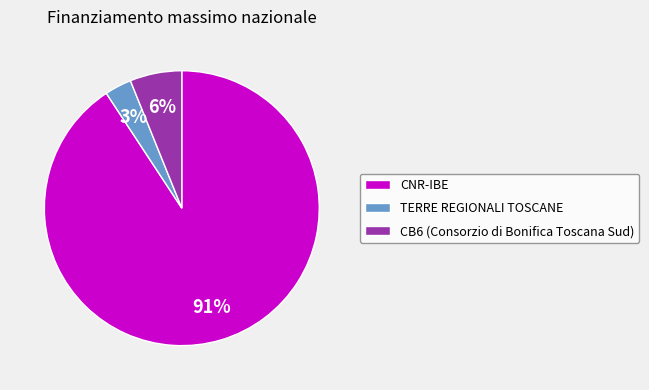

Which has a higher value, CNR-IBE or TERRE REGIONALI TOSCANE?

CNR-IBE